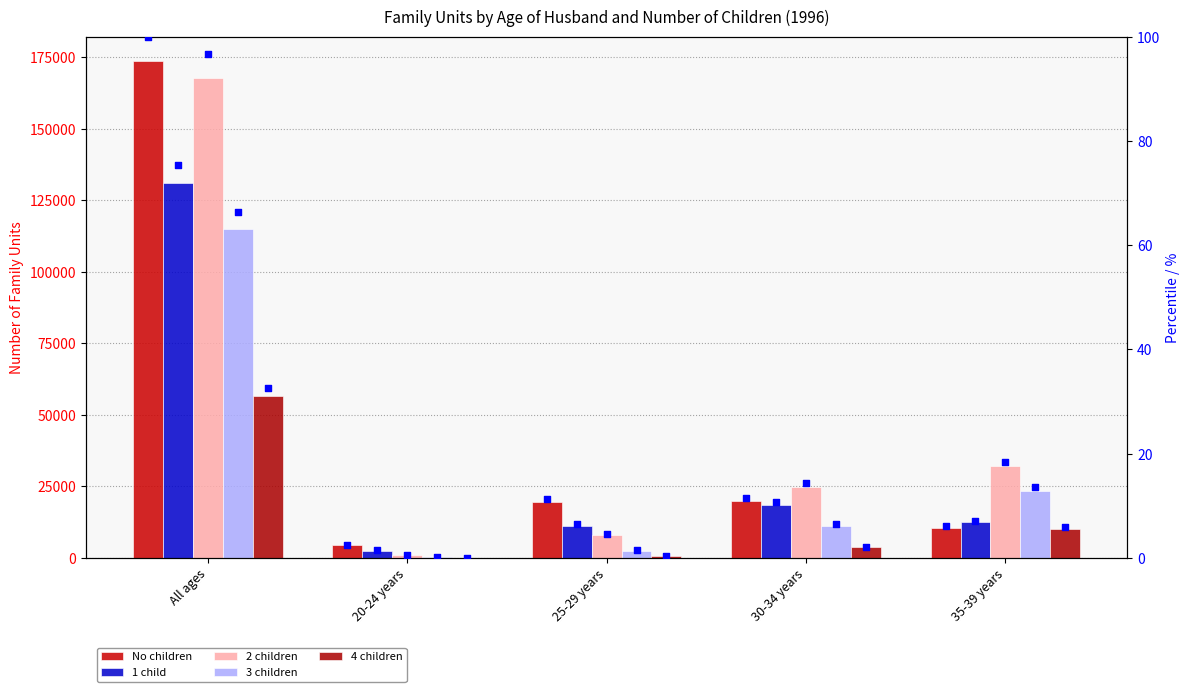

Which series contains the highest Y value?

No children